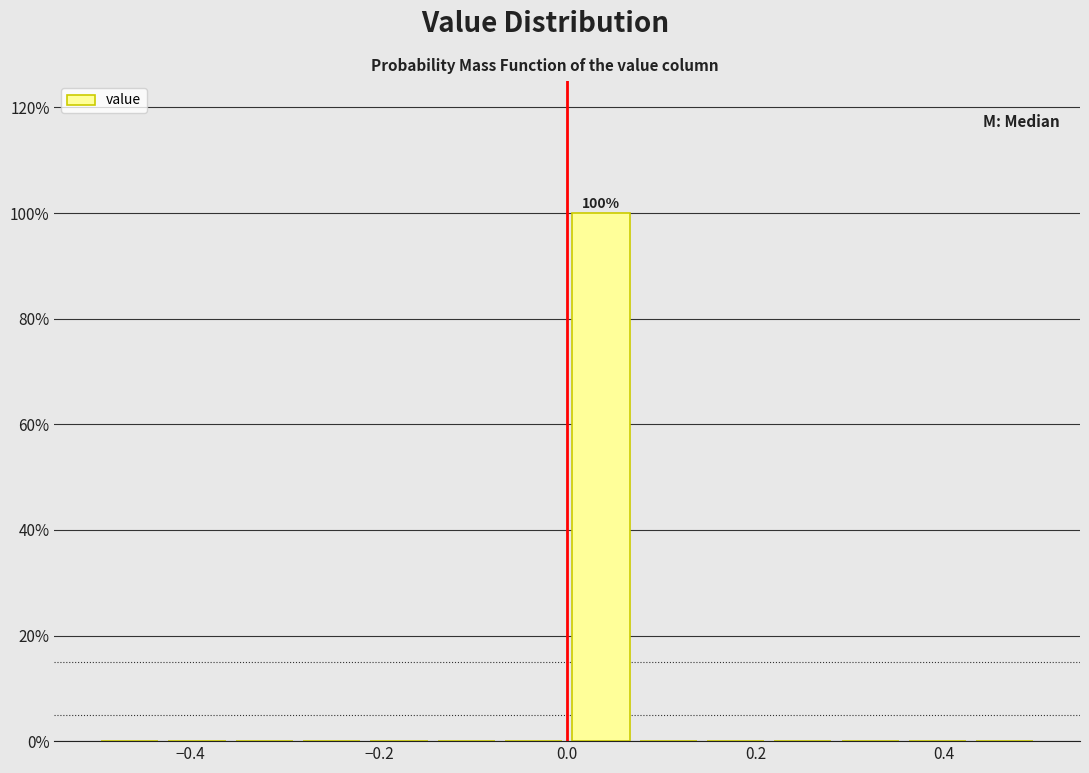

Around what value on the x-axis is the tallest bar? Give the approximate position of its centre, as read against the axis.

0.04